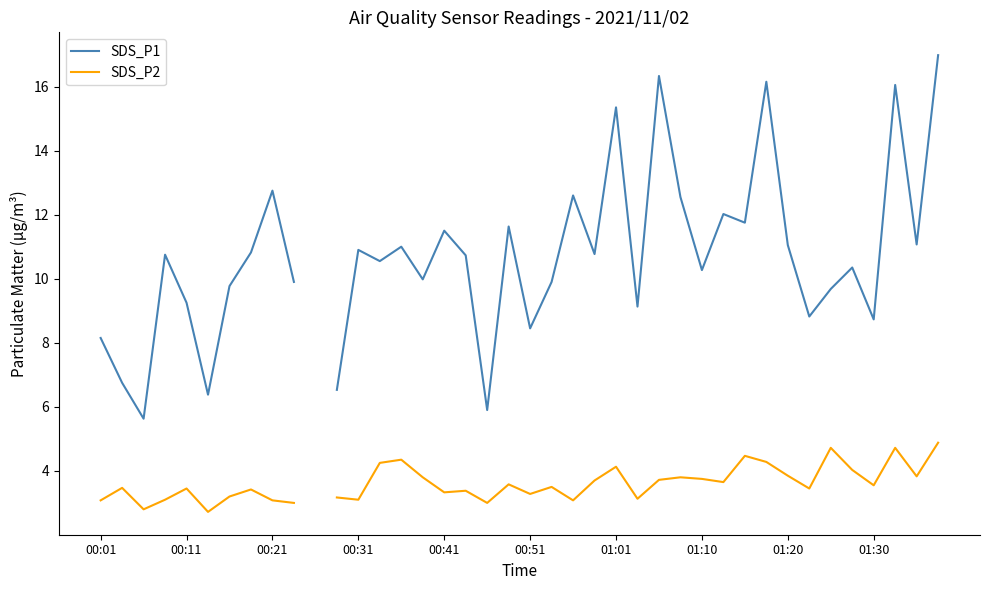

How many interior local peaks does the SDS_P2 series have?

12